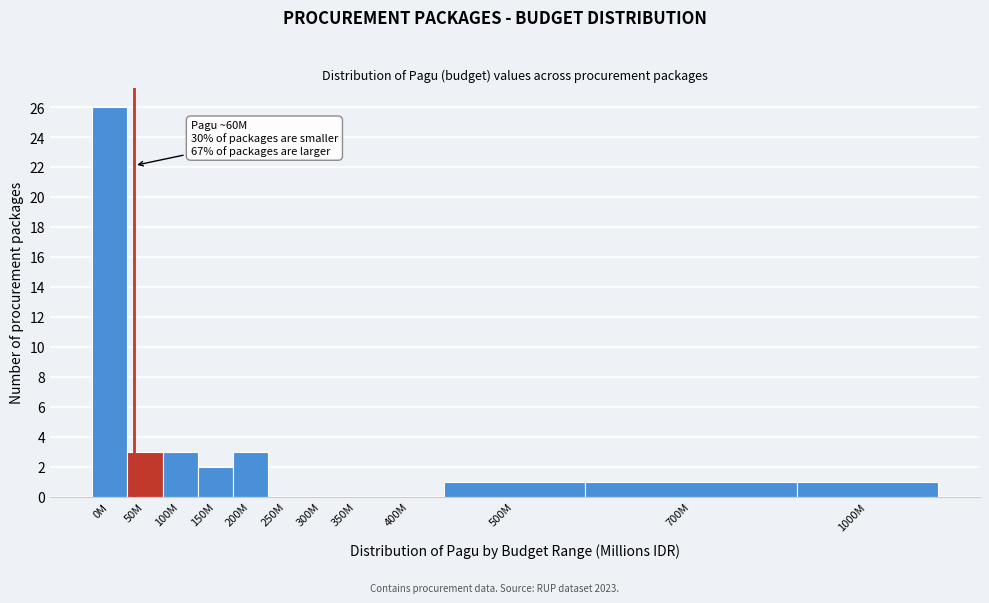

Reading left to right, extract all data points from this chart.

0M=26	50M=3	100M=3	150M=2	200M=3	250M=0	300M=0	350M=0	400M=0	500M=1	700M=1	1000M=1